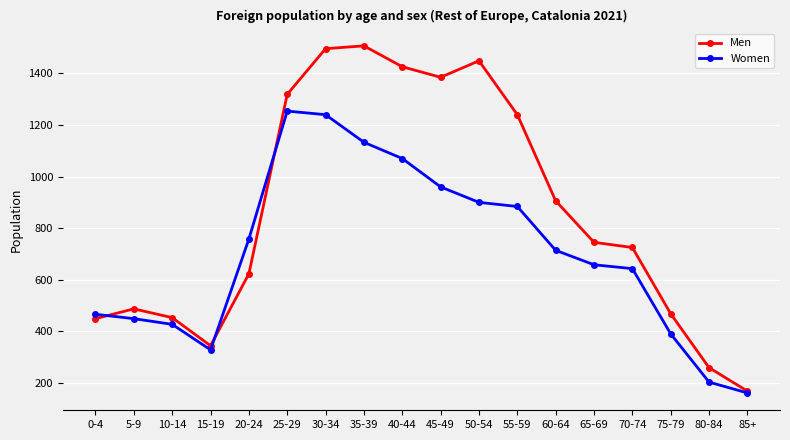

What position from the right is 45-49?

9